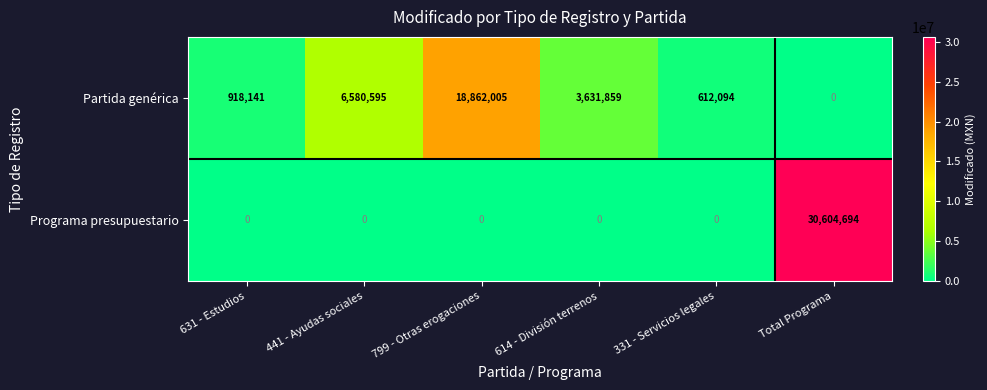

What is the total value across all series at 441 - Ayudas sociales?

6580595